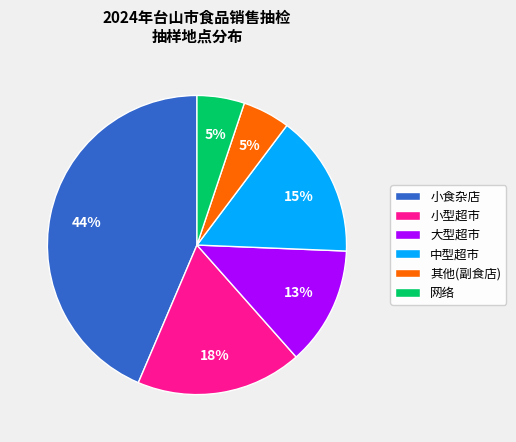

Is the sum of 其他(副食店) and 大型超市 greater than half?

No